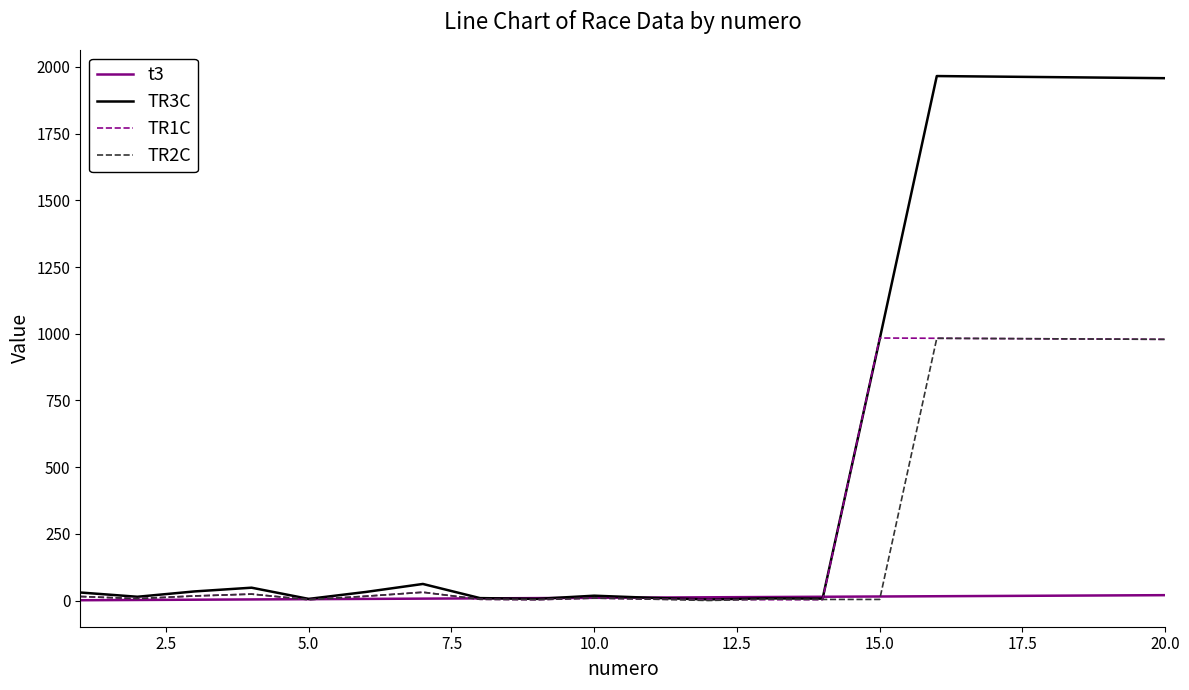

What is the greatest value displayed?

1966.0